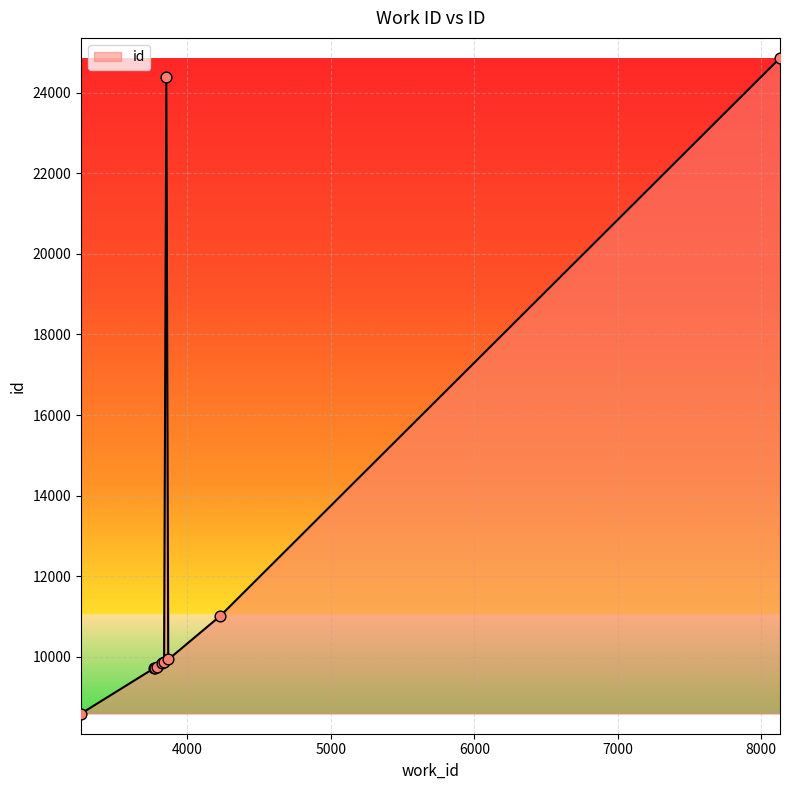

What is the minimum value shown in the chart?

8587